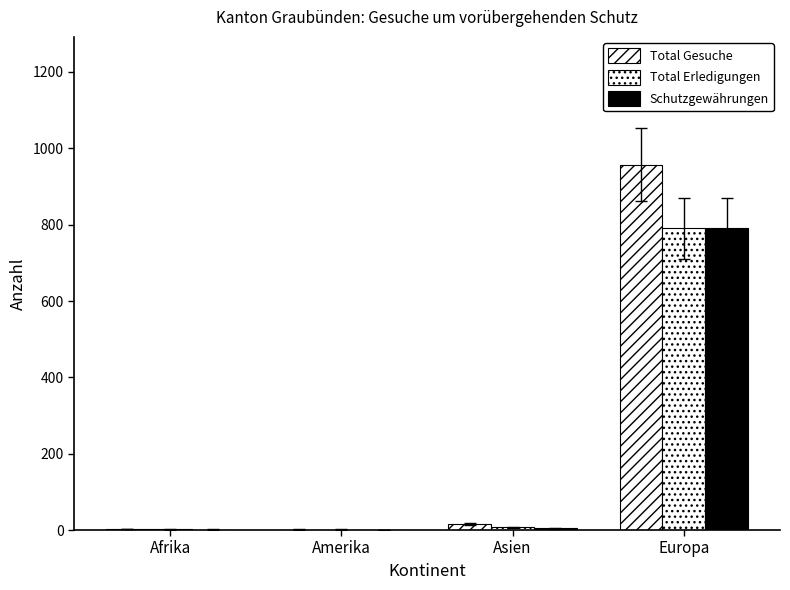

List the series in order of their peak value, highest first.

Total Gesuche, Total Erledigungen, Schutzgewährungen